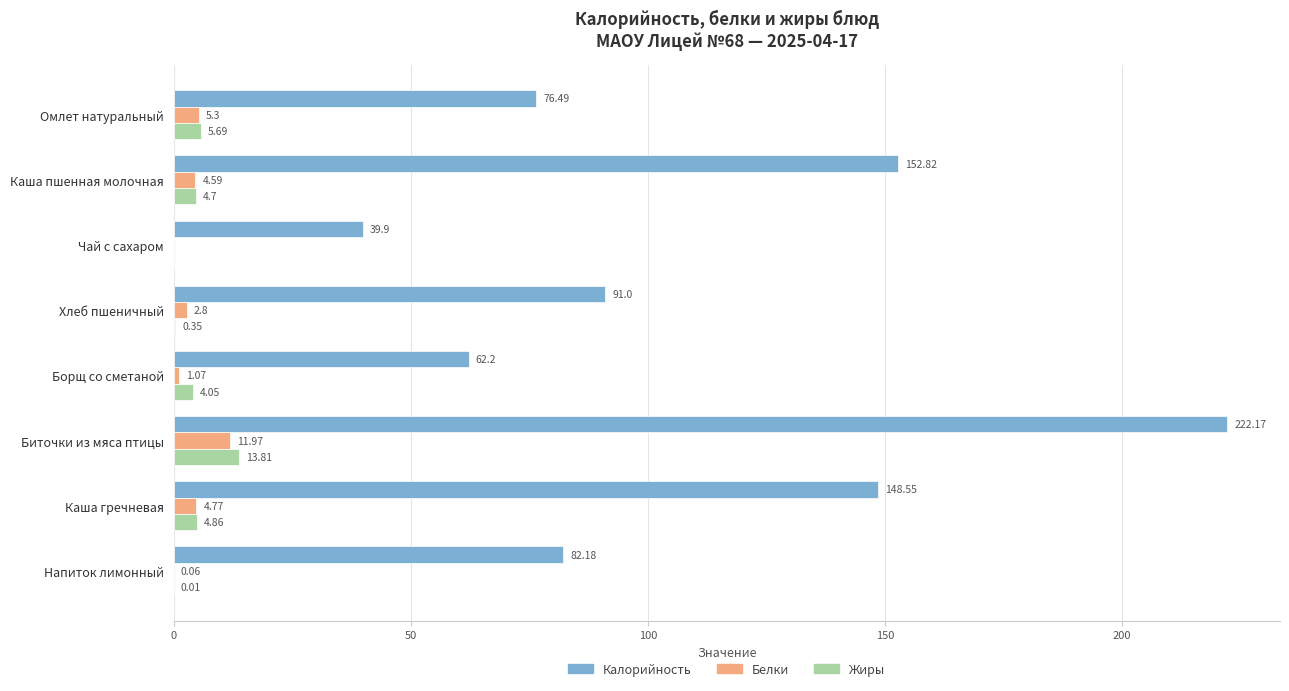

Which series has the widest spread of values?

Калорийность